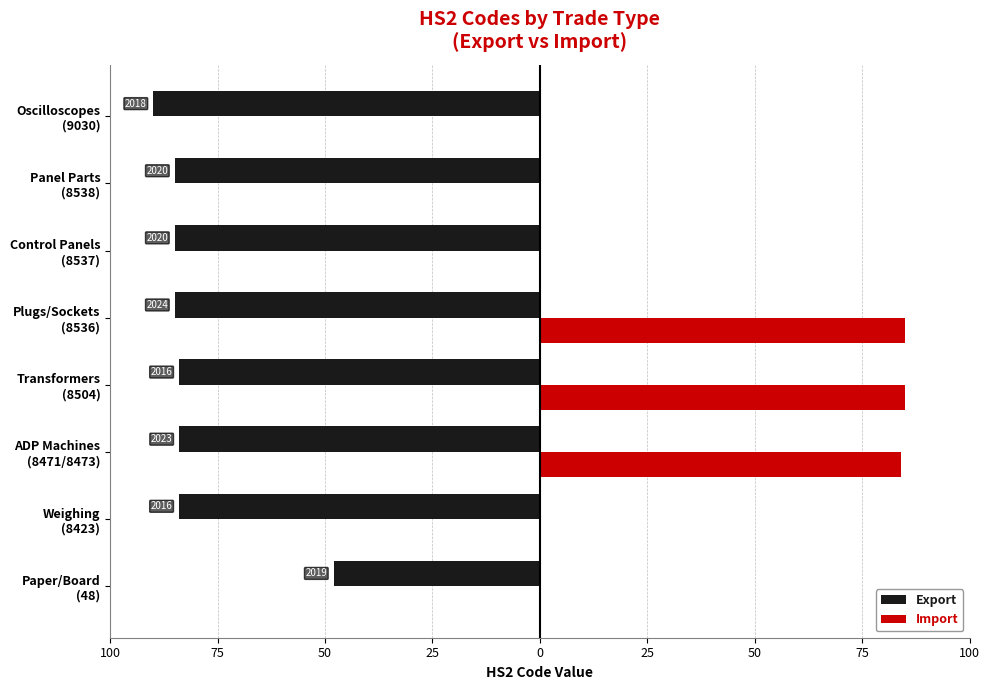

What are all the series names shown in the legend?

Export, Import